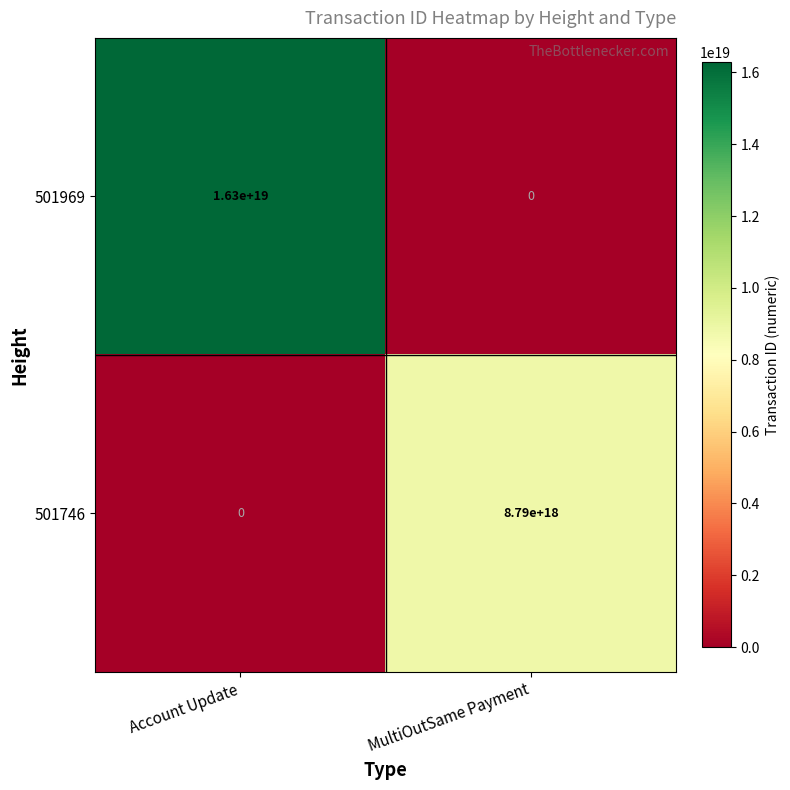

Count the number of categories in the chart.

2